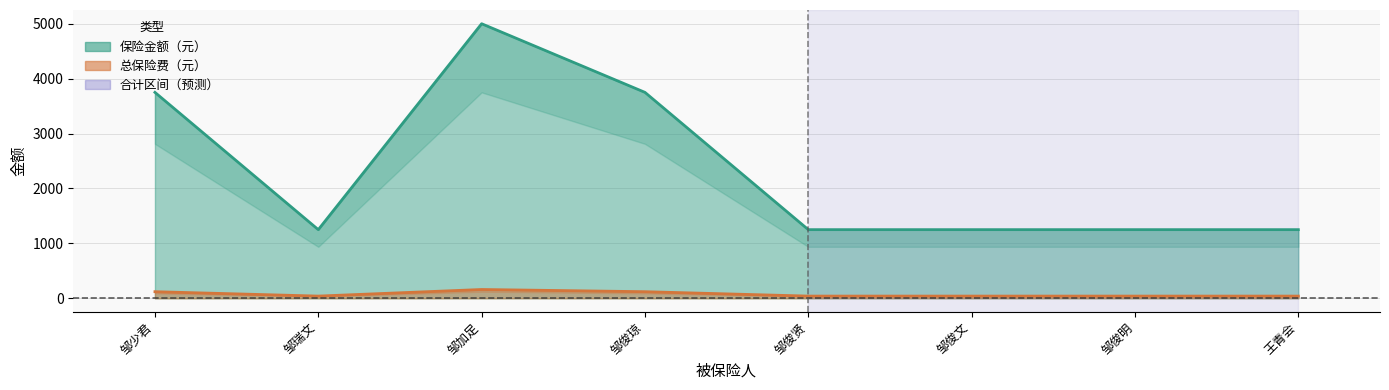

True or false: 保险金额（元） and 总保险费（元） cross at least once.

False